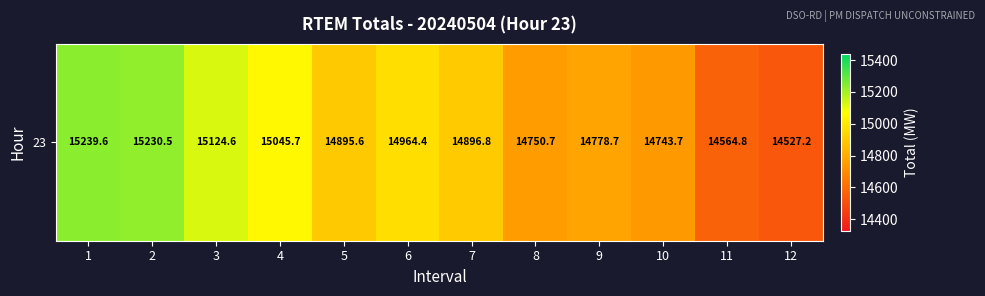

What is the greatest value displayed?

15239.6